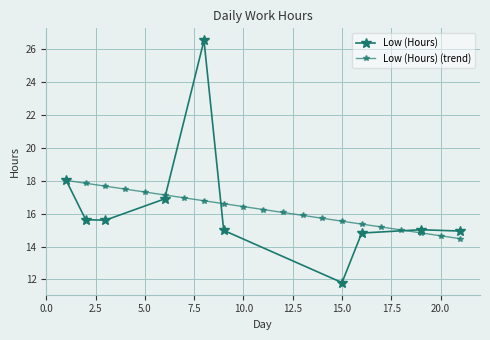

Where does the data first go above 15?

1